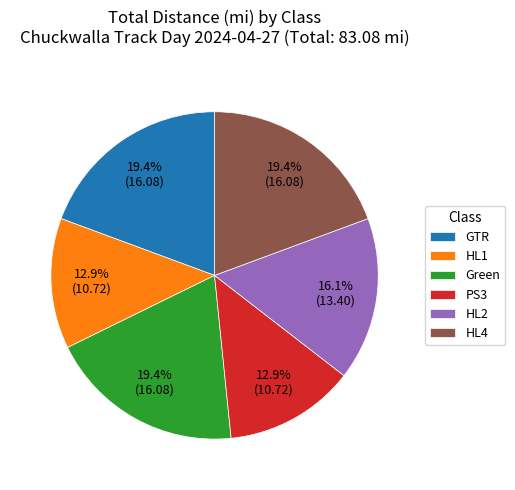

To the nearest percent, what portion does HL4 represent?

19%